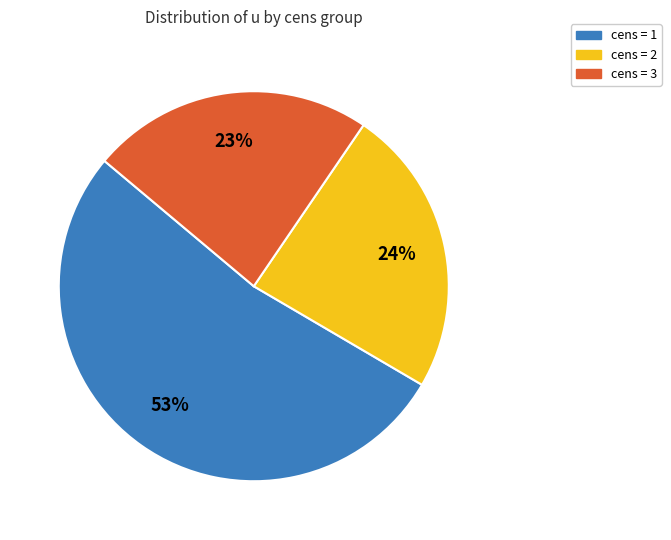

To the nearest percent, what is the average slice percentage?

33%